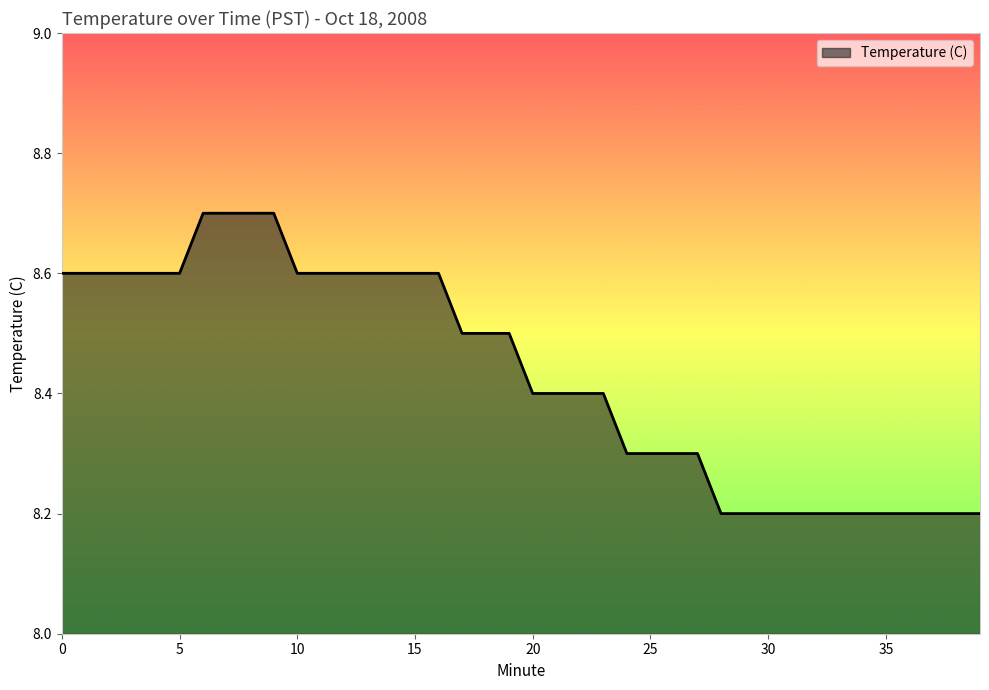

What is the smallest value displayed?

8.2